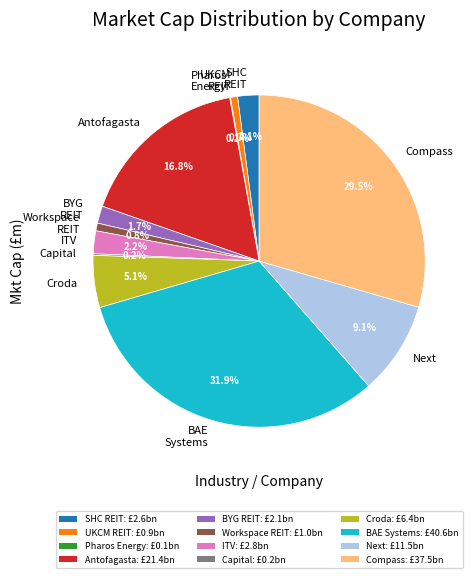

Which slice is the largest?

BAE Systems